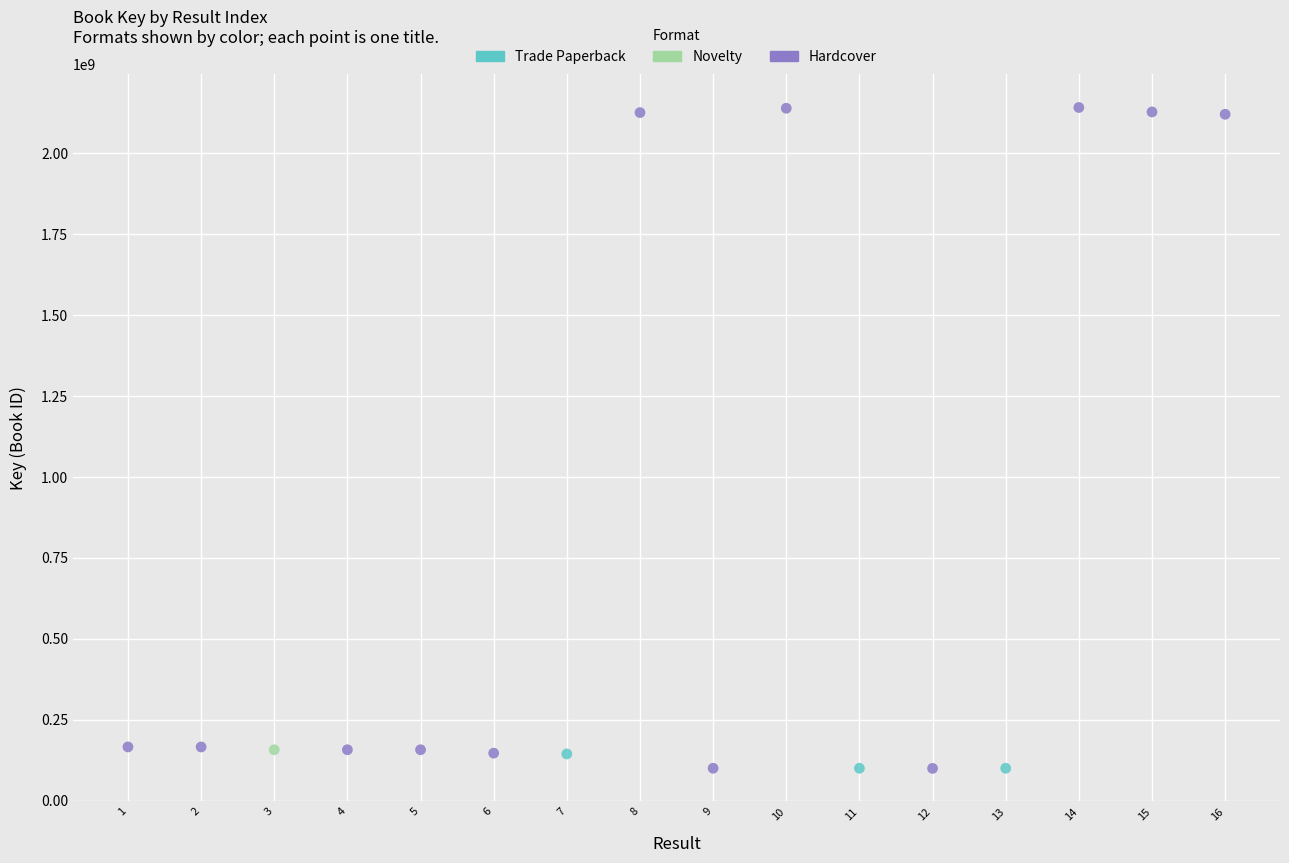

What are all the series names shown in the legend?

Novelty, Hardcover, Trade Paperback